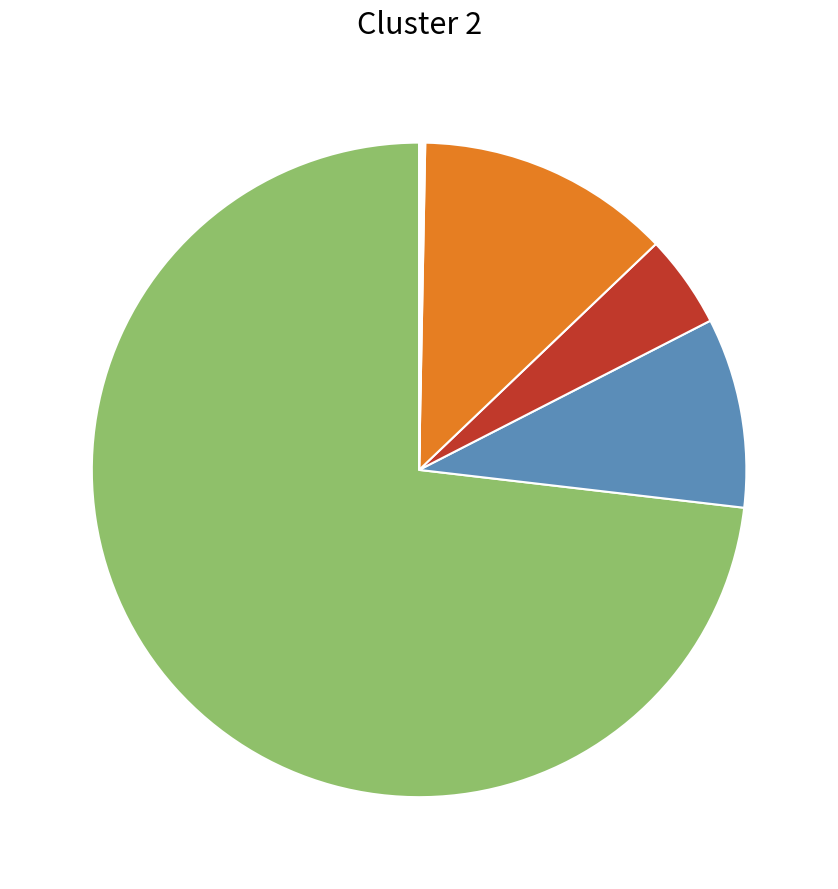

Is there any slice that represents more than half of the pie?

Yes